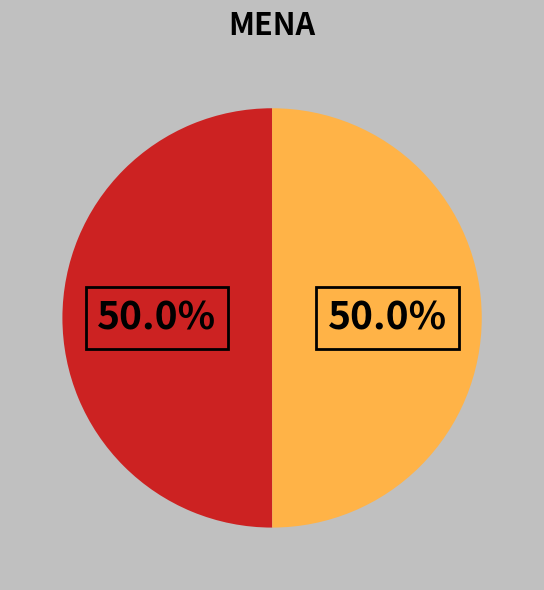

How many segments does this pie chart have?

2